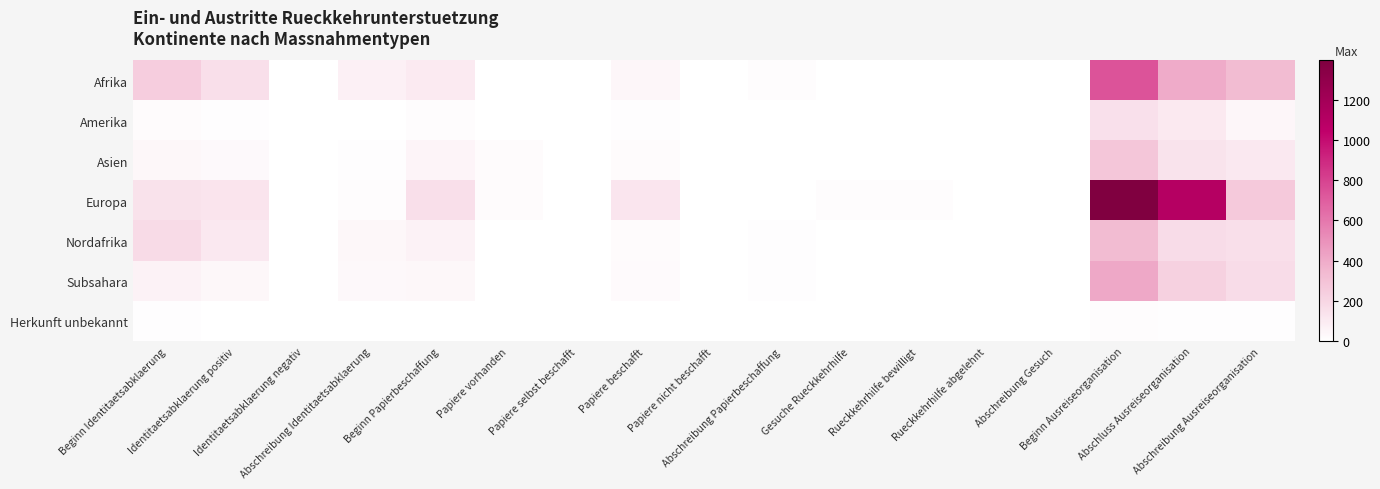

At which category is the sum across all series the highest?

Beginn Ausreiseorganisation